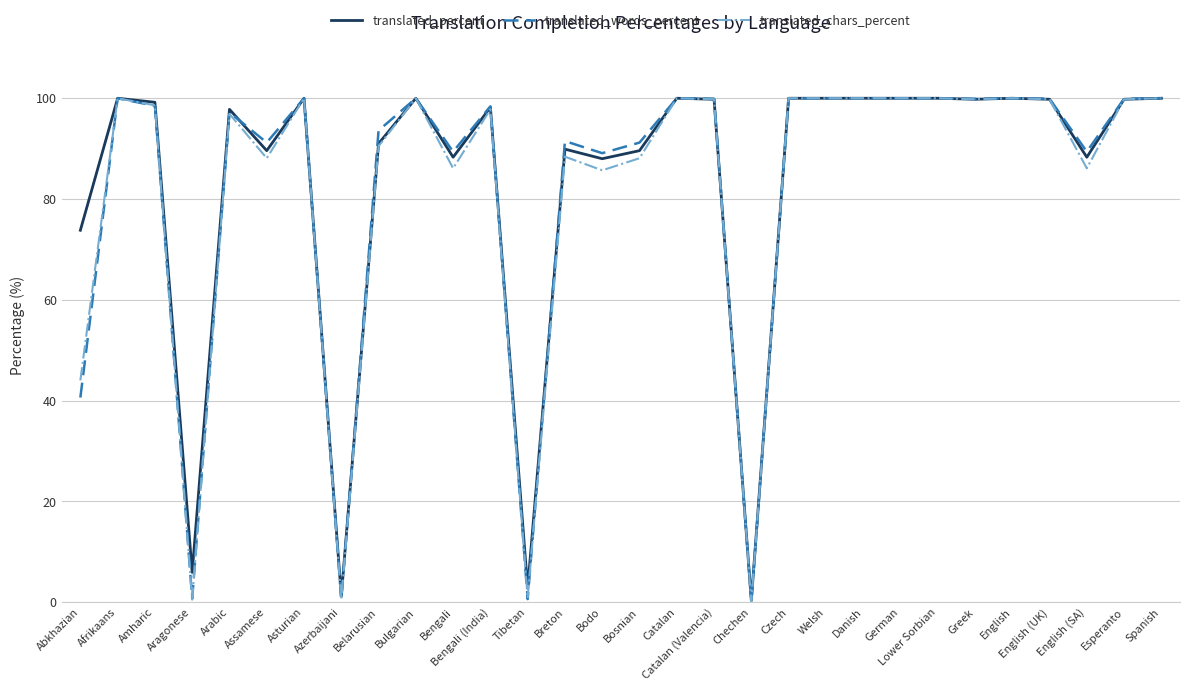

What is the sum of all translated_chars_percent values?

2451.4